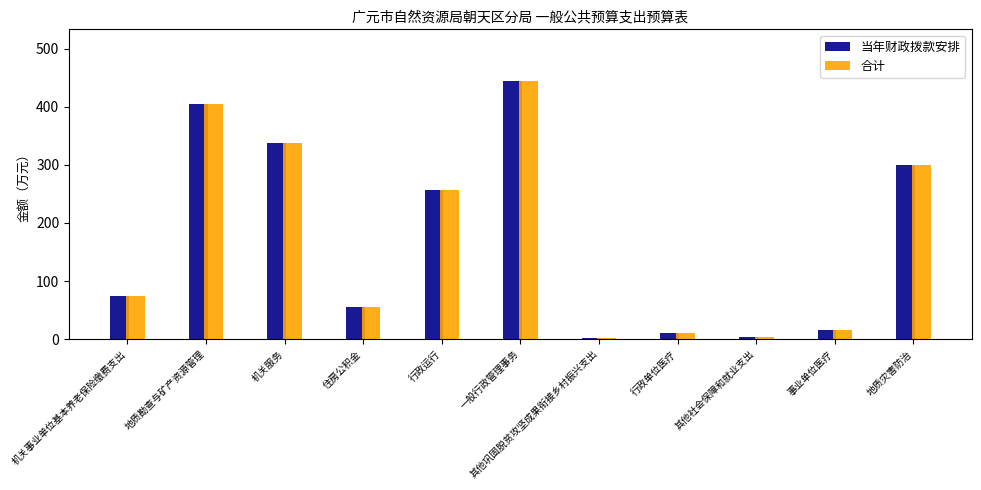

At which label is 当年财政拨款安排 closest to 223?

行政运行